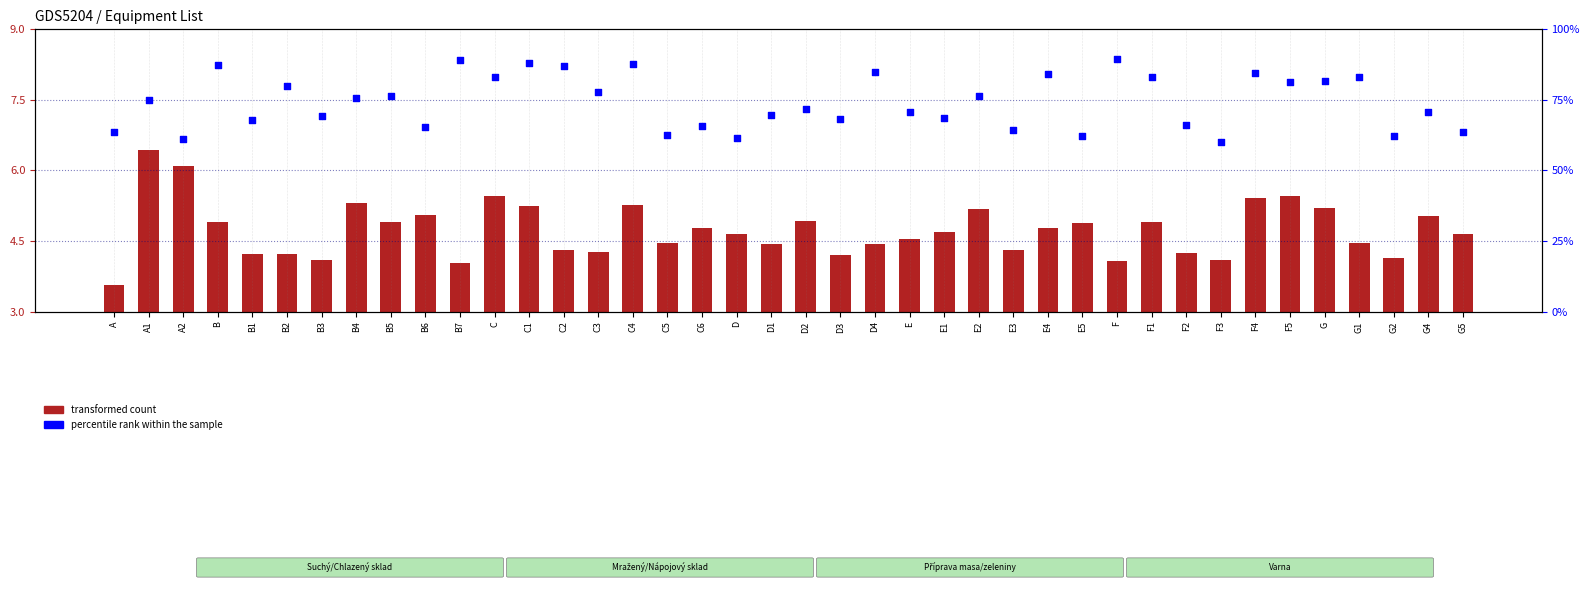

Which series contains the highest Y value?

percentile rank within the sample